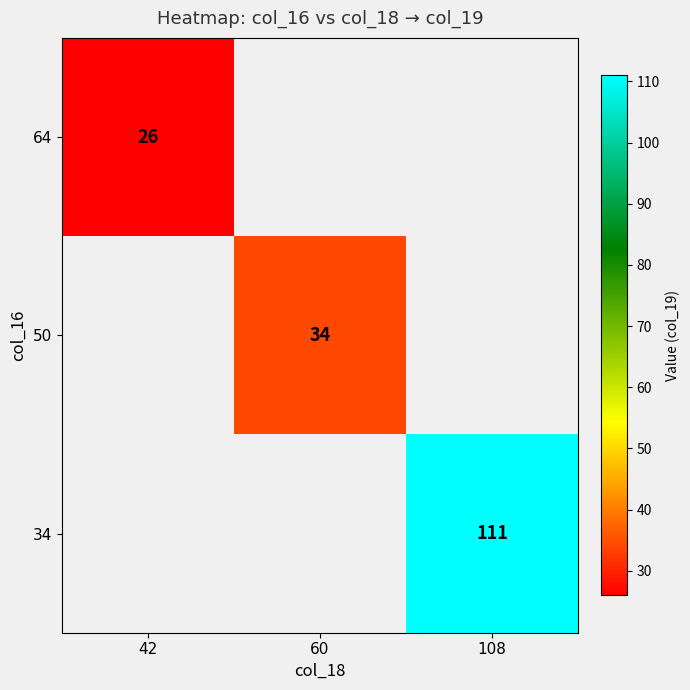

The value of 34 at 108 is 154. True or false?

False